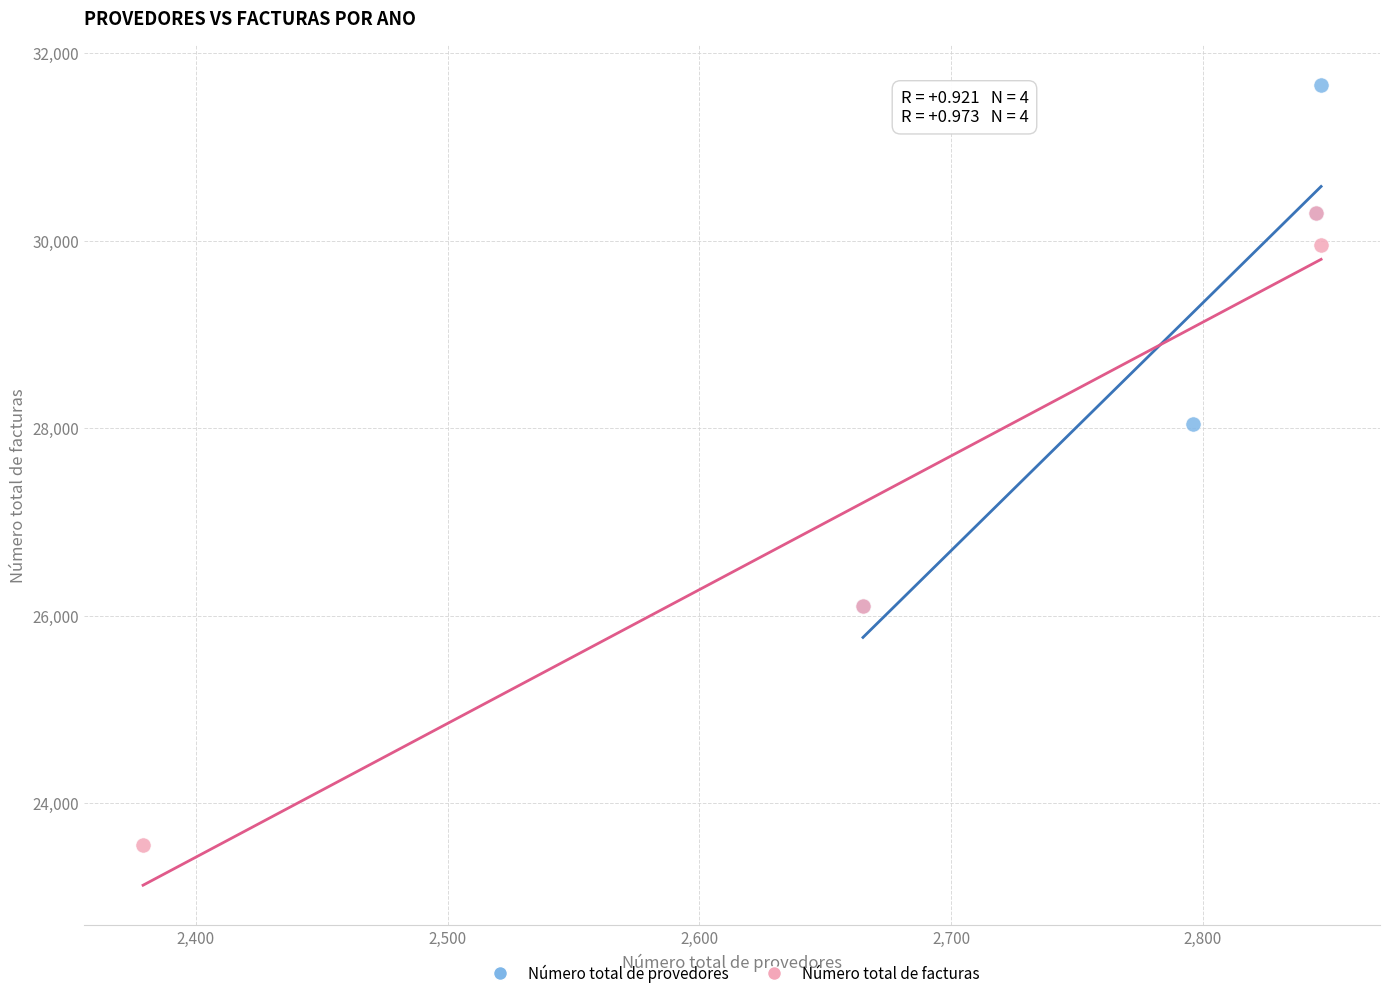

Which series contains the lowest Y value?

Número total de facturas